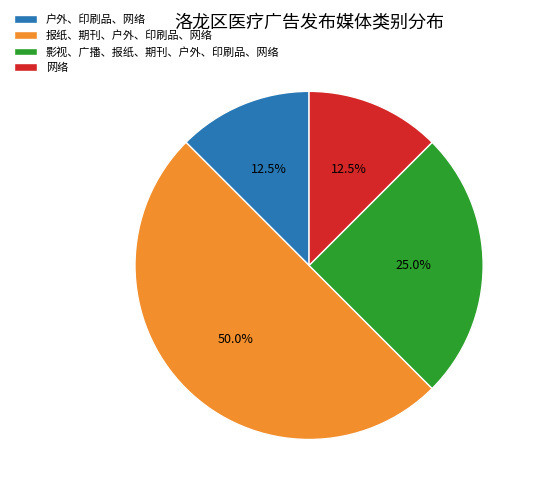

To the nearest percent, what portion does 报纸、期刊、户外、印刷品、网络 represent?

50%